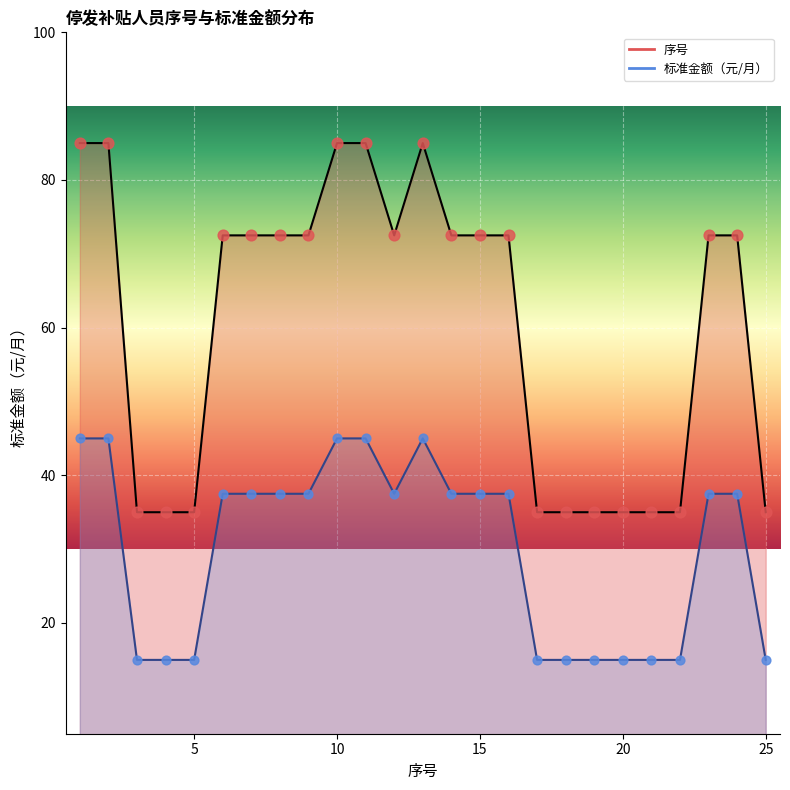

What is the ratio of the value at 12 to the value at 17?

2.1